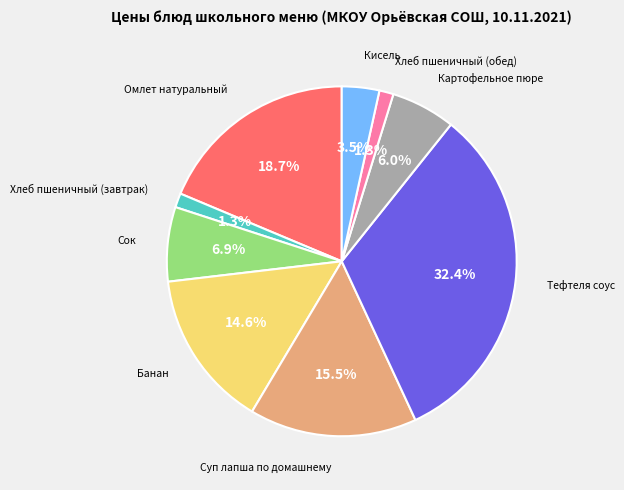

Is Тефтеля соус the majority of the pie?

No